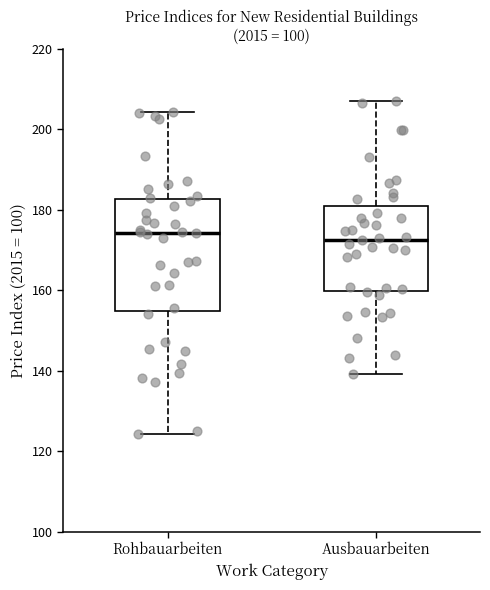

Where is the lower edge of the box for Rohbauarbeiten on the y-axis? The values are not printed on the chart, so give them approximately, as read against the axis.

154